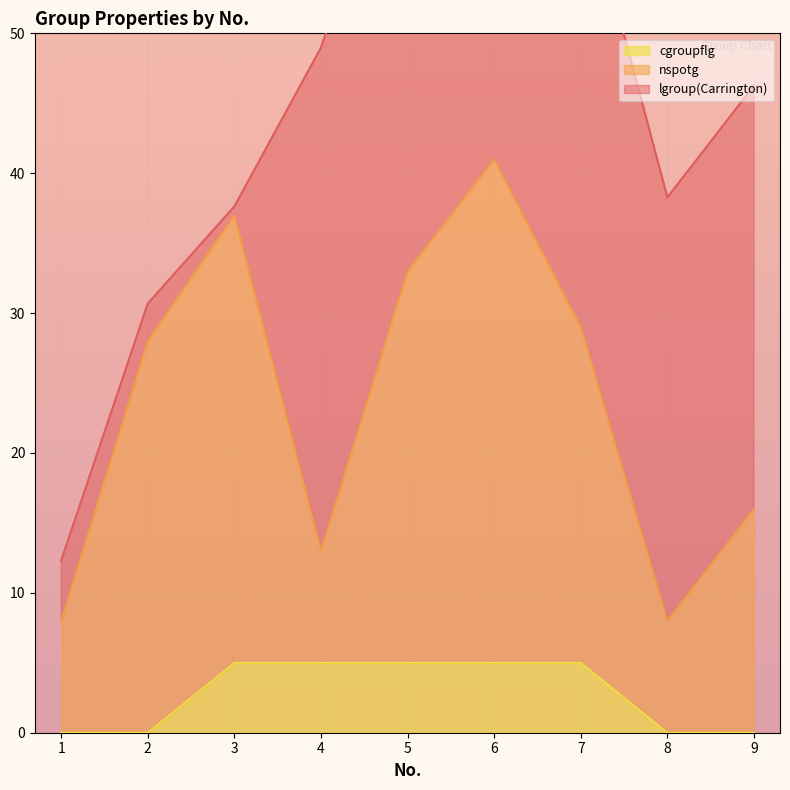

At how many categories does at least one series exceed 7?

9